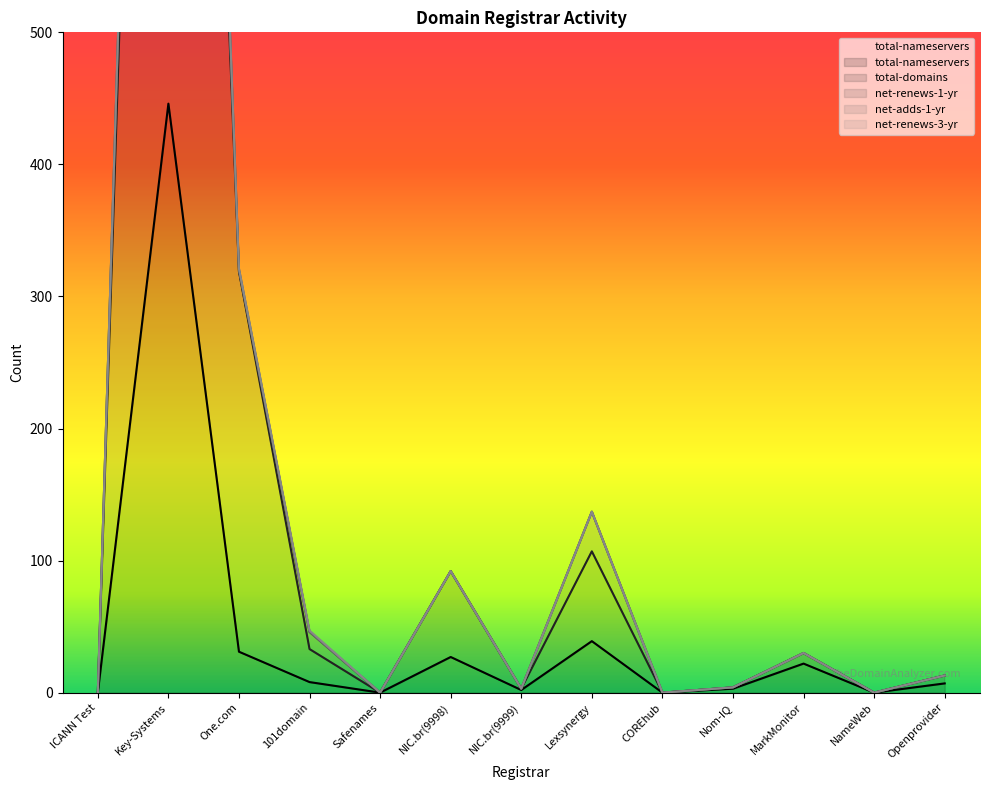

What is the value of the total-nameservers point at the 6th from the left?

27